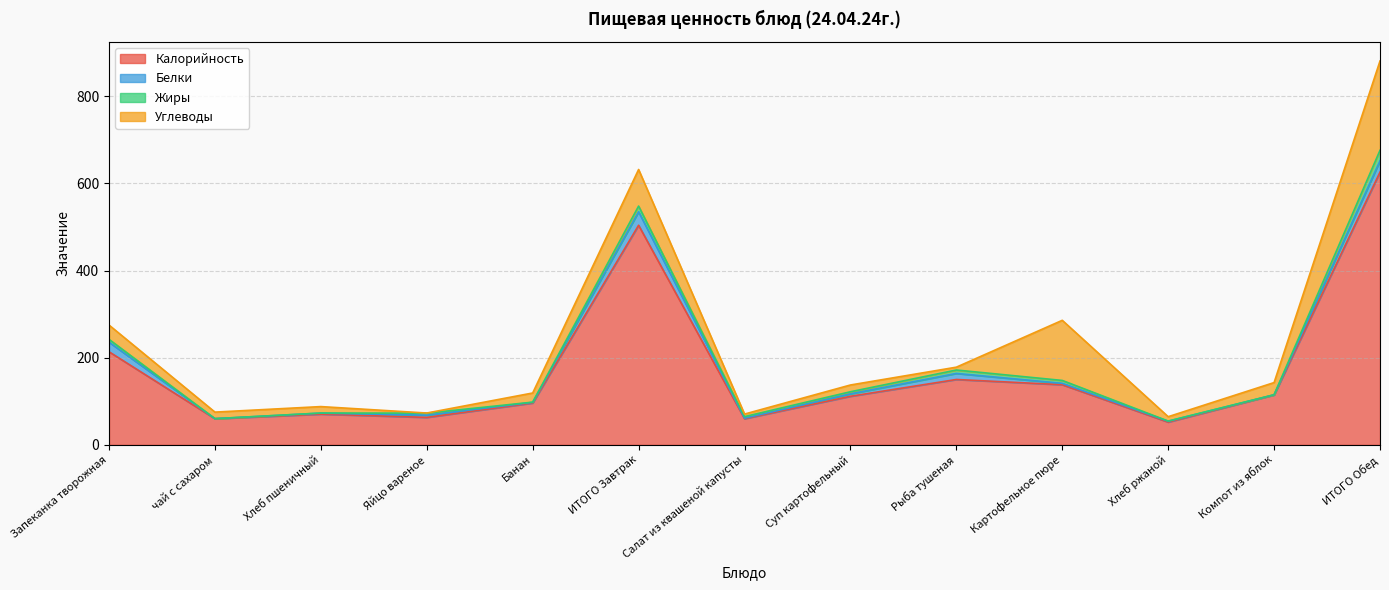

Where is Белки nearest to the value 15?

Рыба тушеная